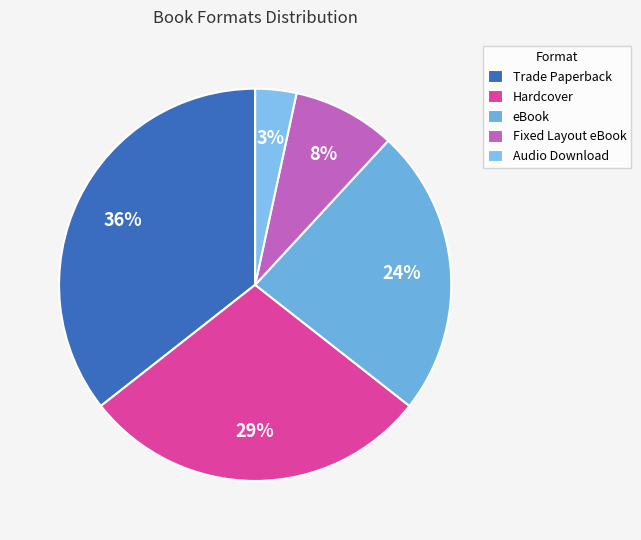

What is the largest slice in the pie chart?

Trade Paperback